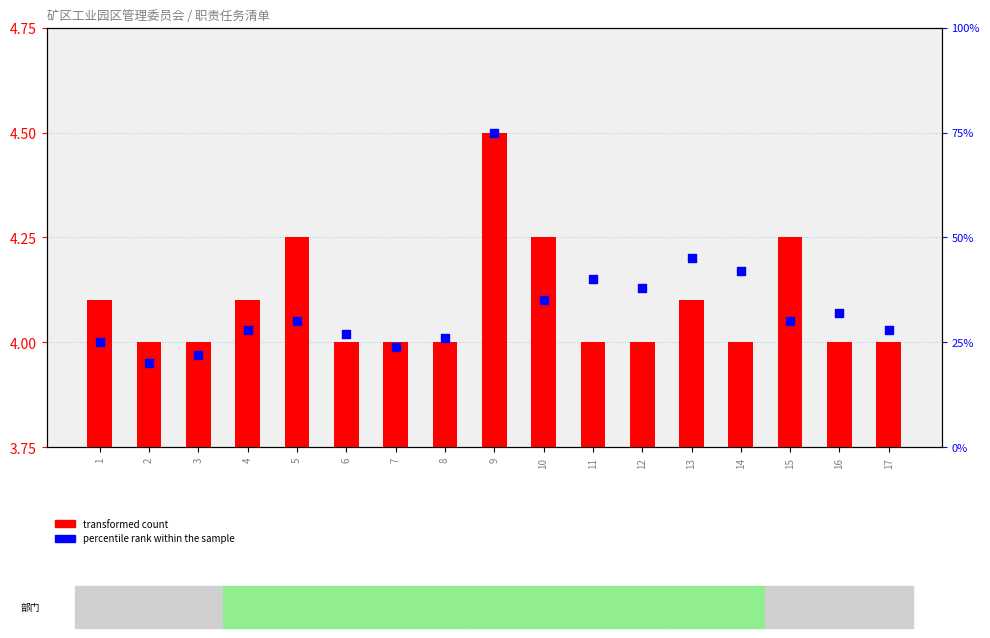

What are all the series names shown in the legend?

transformed count, percentile rank within the sample